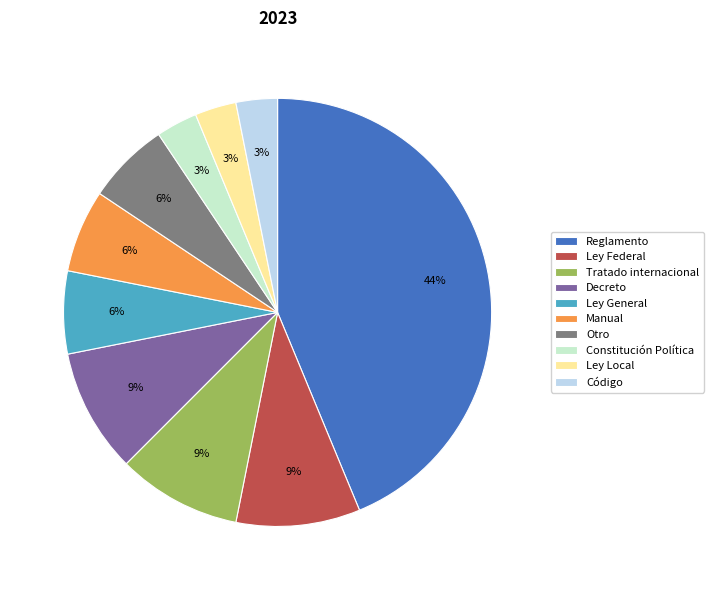

What is the largest slice in the pie chart?

Reglamento